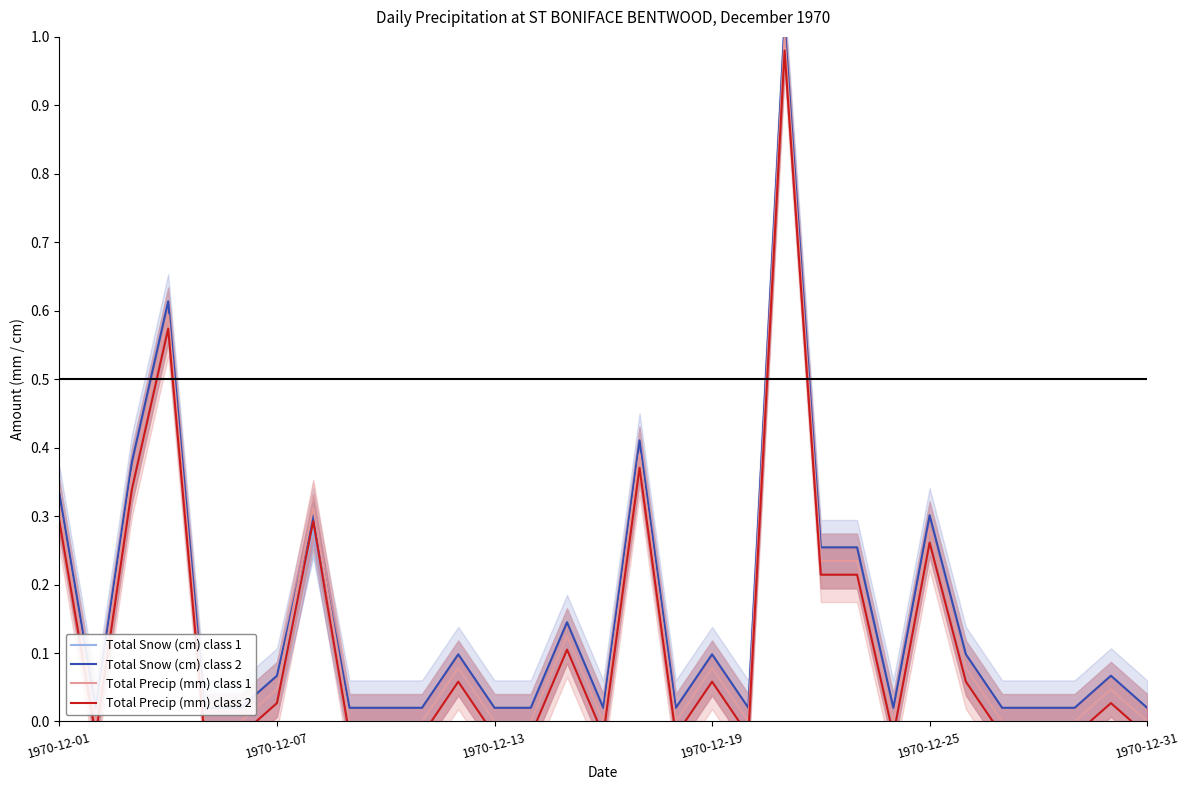

The value of Total Precip (mm) class 2 at 1970-12-19 is 0.1. True or false?

False